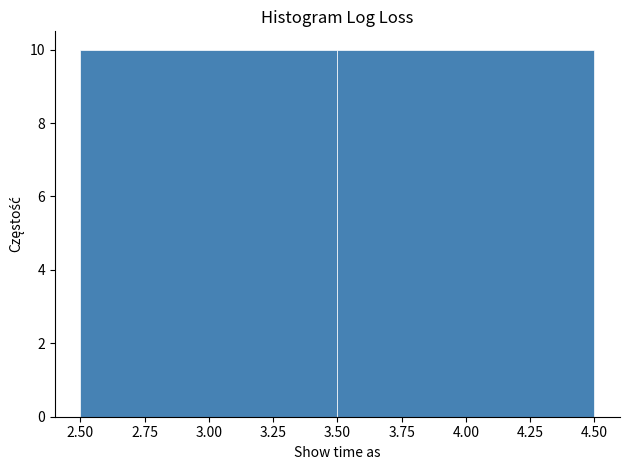

Reading left to right, list every bar in this chart as the range it spans on the x-axis followed by its height. The values are not printed on the chart, so give them approximately, as read against the axis.

2.50 to 3.50: 10
3.50 to 4.50: 10